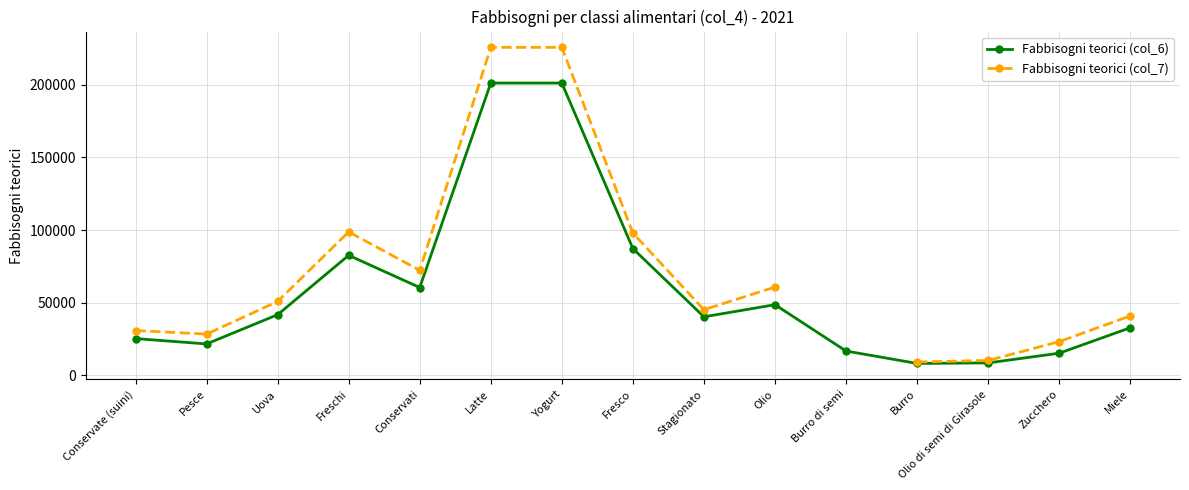

Does the chart have visible grid lines?

Yes